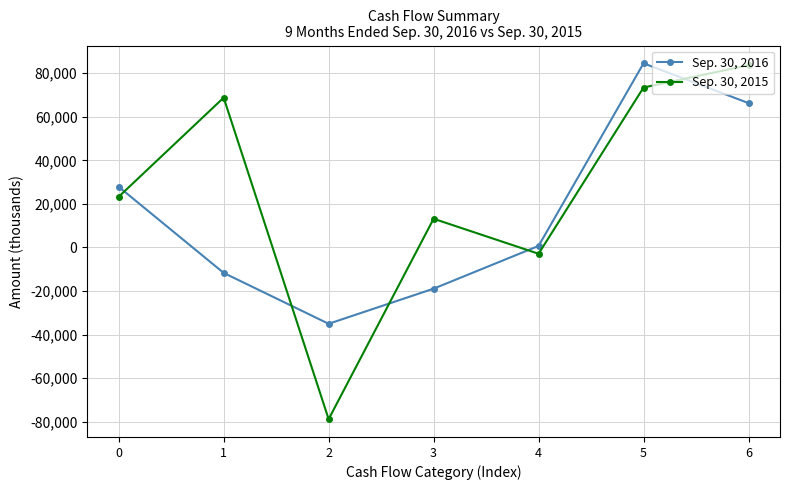

Rank the series by their maximum value, from highest to lowest.

Sep. 30, 2016, Sep. 30, 2015